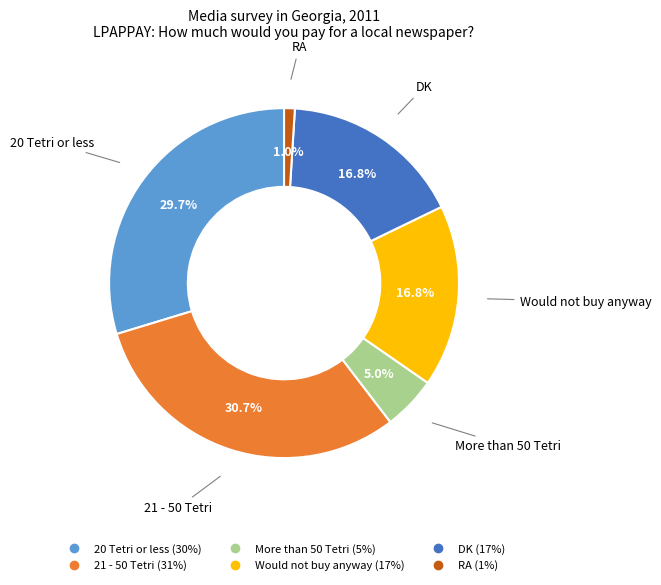

What percentage is the DK slice, to the nearest percent?

17%